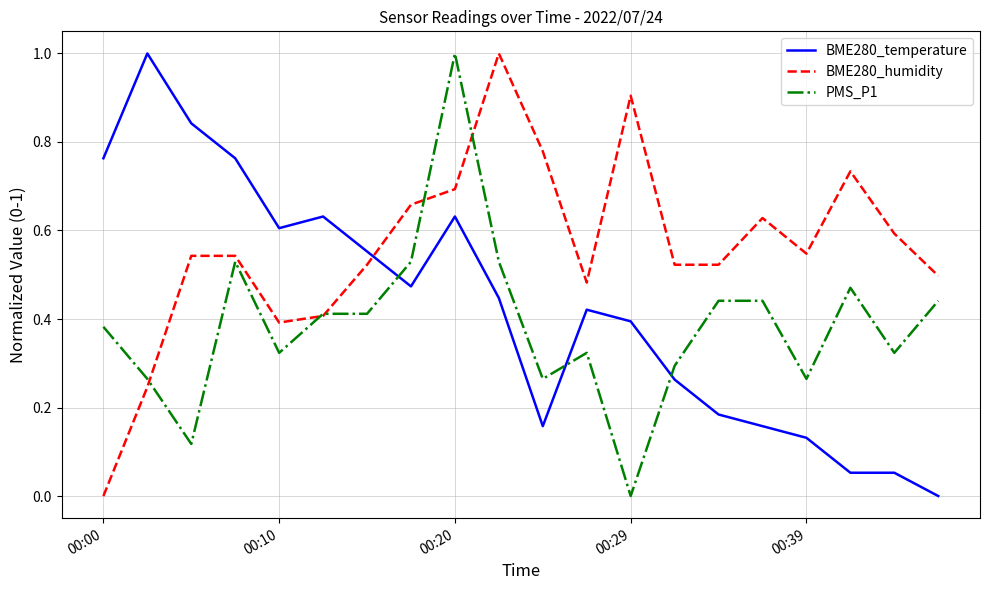

Which series ends up on top after the final intersection of BME280_humidity and BME280_temperature?

BME280_humidity